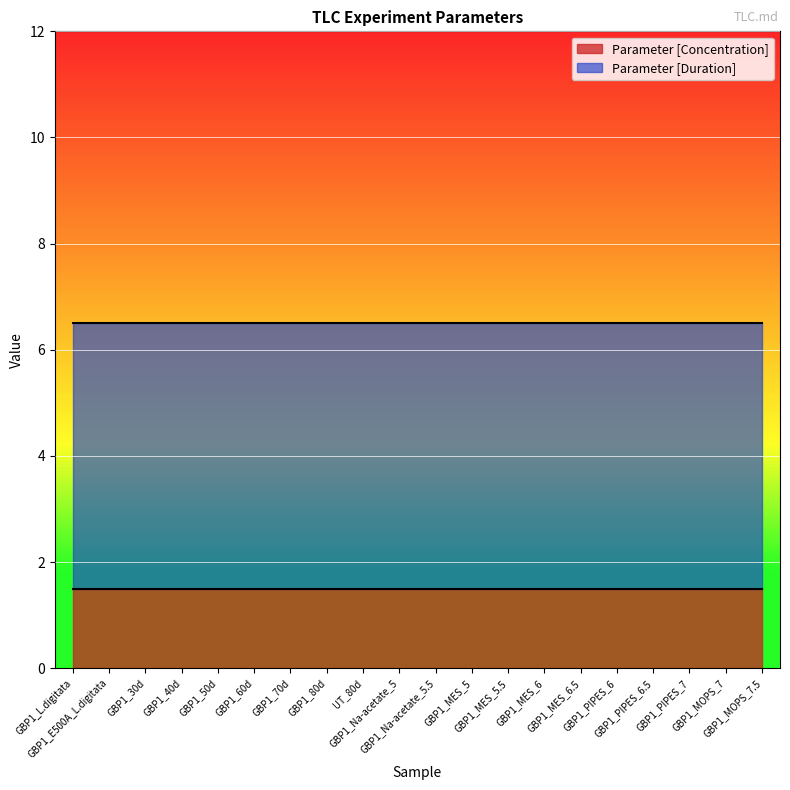

Reading left to right, what are all the values shown in this chart?

Parameter [Concentration]: 1.5	1.5	1.5	1.5	1.5	1.5	1.5	1.5	1.5	1.5	1.5	1.5	1.5	1.5	1.5	1.5	1.5	1.5	1.5	1.5
Parameter [Duration]: 5.0	5.0	5.0	5.0	5.0	5.0	5.0	5.0	5.0	5.0	5.0	5.0	5.0	5.0	5.0	5.0	5.0	5.0	5.0	5.0